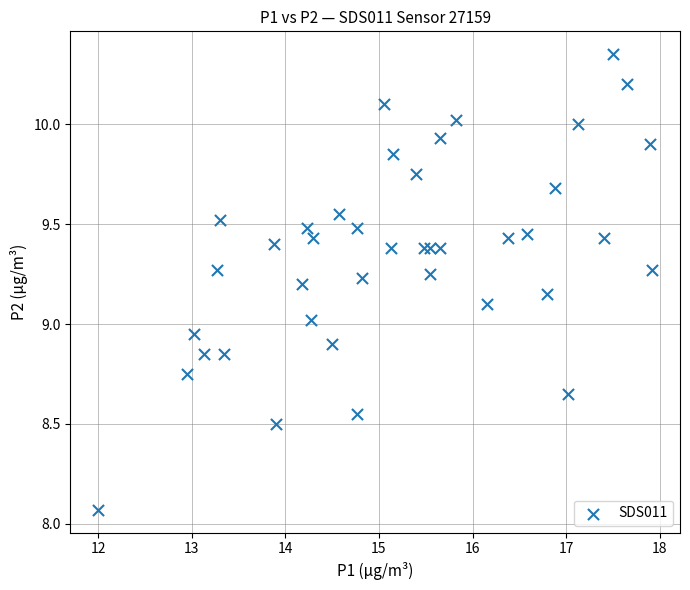

What is the range of Y values (max minus min)?

2.3